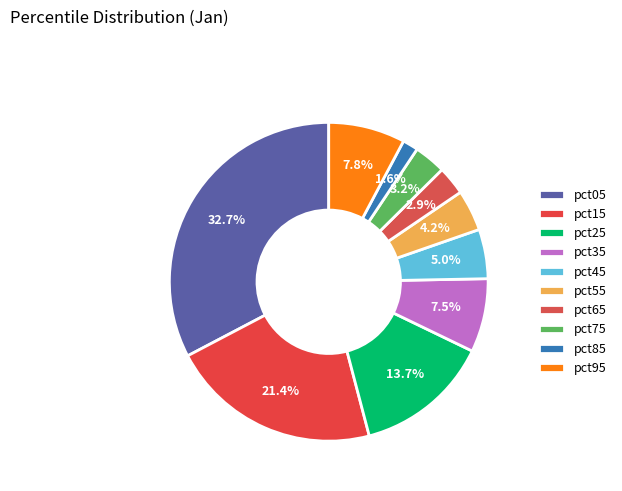

Combined, do pct65 and pct85 account for over 50%?

No